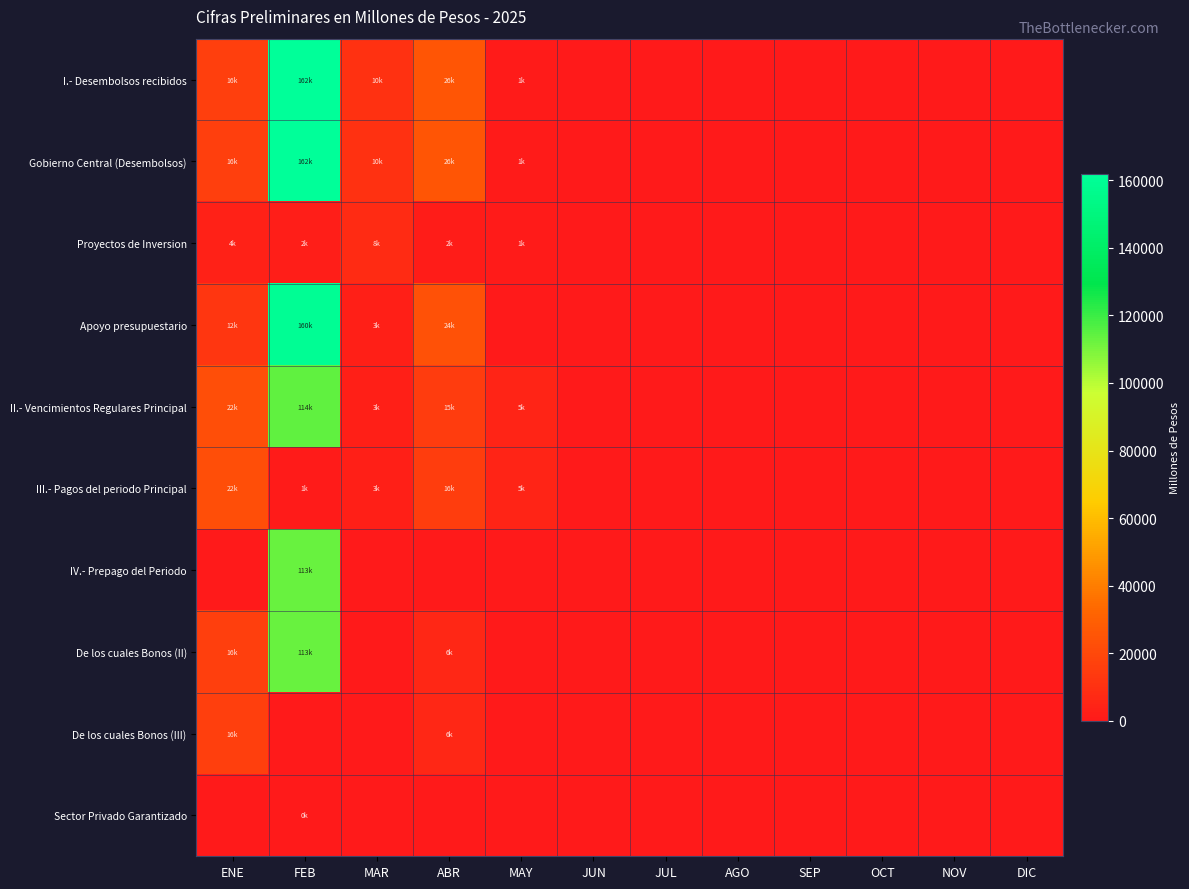

Reading left to right, list all the values displayed in this chart.

I.- Desembolsos recibidos: ENE=15874.7	FEB=161846.0	MAR=10434.8	ABR=25565.7	MAY=1169.4	JUN=0.0	JUL=0.0	AGO=0.0	SEP=0.0	OCT=0.0	NOV=0.0	DIC=0.0
Gobierno Central (Desembolsos): ENE=15874.7	FEB=161846.0	MAR=10434.8	ABR=25565.7	MAY=1169.4	JUN=0.0	JUL=0.0	AGO=0.0	SEP=0.0	OCT=0.0	NOV=0.0	DIC=0.0
Proyectos de Inversion: ENE=3678.6	FEB=2292.7	MAR=7637.0	ABR=1647.8	MAY=1169.4	JUN=0.0	JUL=0.0	AGO=0.0	SEP=0.0	OCT=0.0	NOV=0.0	DIC=0.0
Apoyo presupuestario: ENE=12196.1	FEB=159553.3	MAR=2797.7	ABR=23917.9	MAY=0.0	JUN=0.0	JUL=0.0	AGO=0.0	SEP=0.0	OCT=0.0	NOV=0.0	DIC=0.0
II.- Vencimientos Regulares Principal: ENE=22326.2	FEB=114016.5	MAR=2948.2	ABR=15115.4	MAY=4846.2	JUN=0.0	JUL=0.0	AGO=0.0	SEP=0.0	OCT=0.0	NOV=0.0	DIC=0.0
III.- Pagos del periodo Principal: ENE=22372.5	FEB=1055.4	MAR=2903.0	ABR=15636.5	MAY=5010.0	JUN=0.0	JUL=0.0	AGO=0.0	SEP=0.0	OCT=0.0	NOV=0.0	DIC=0.0
IV.- Prepago del Periodo: ENE=0.0	FEB=112921.9	MAR=0.0	ABR=0.0	MAY=0.0	JUN=0.0	JUL=0.0	AGO=0.0	SEP=0.0	OCT=0.0	NOV=0.0	DIC=0.0
De los cuales Bonos (II): ENE=16107.2	FEB=112921.9	MAR=0.0	ABR=5954.6	MAY=0.0	JUN=0.0	JUL=0.0	AGO=0.0	SEP=0.0	OCT=0.0	NOV=0.0	DIC=0.0
De los cuales Bonos (III): ENE=16151.0	FEB=0.0	MAR=0.0	ABR=6277.3	MAY=0.0	JUN=0.0	JUL=0.0	AGO=0.0	SEP=0.0	OCT=0.0	NOV=0.0	DIC=0.0
Sector Privado Garantizado: ENE=0.0	FEB=20.4	MAR=0.0	ABR=0.0	MAY=0.0	JUN=0.0	JUL=0.0	AGO=0.0	SEP=0.0	OCT=0.0	NOV=0.0	DIC=0.0